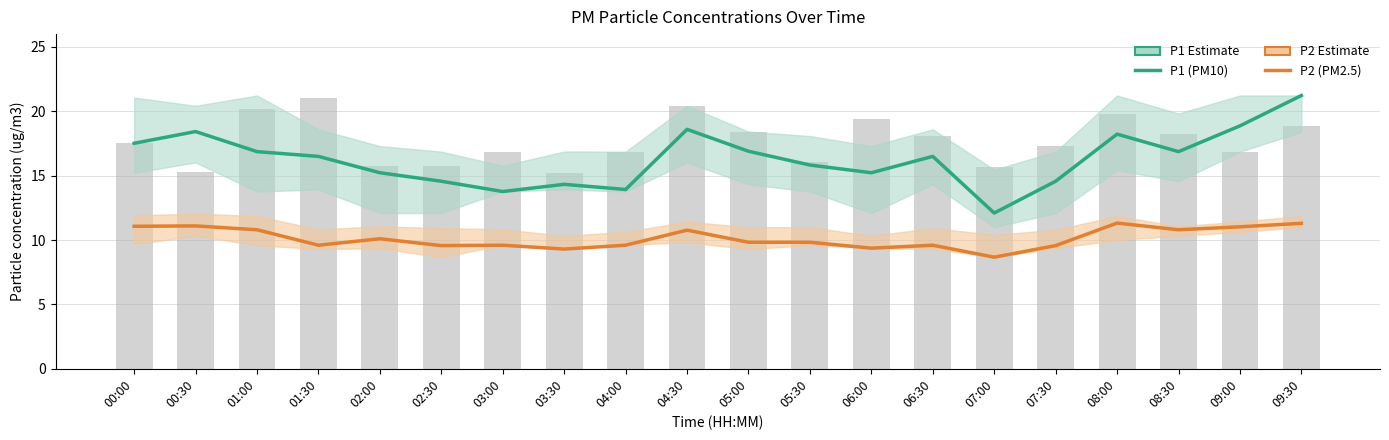

Is it true that P2 (PM2.5) equals 13.2 at 06:00?

False